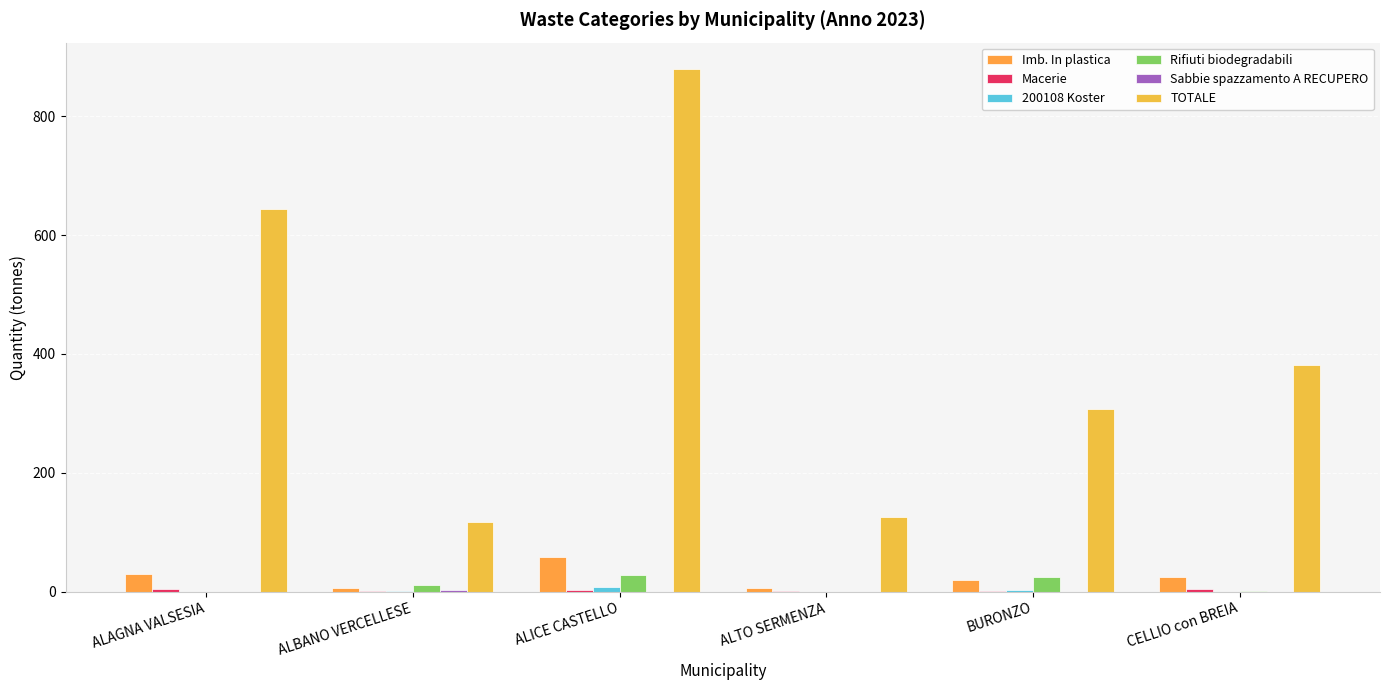

Are the bars horizontal?

No